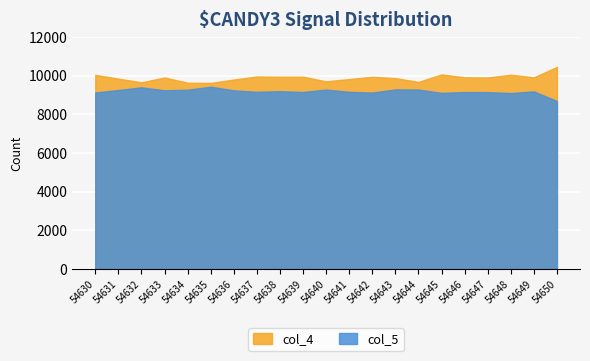

How many interior local valleys does the col_5 series have?

6